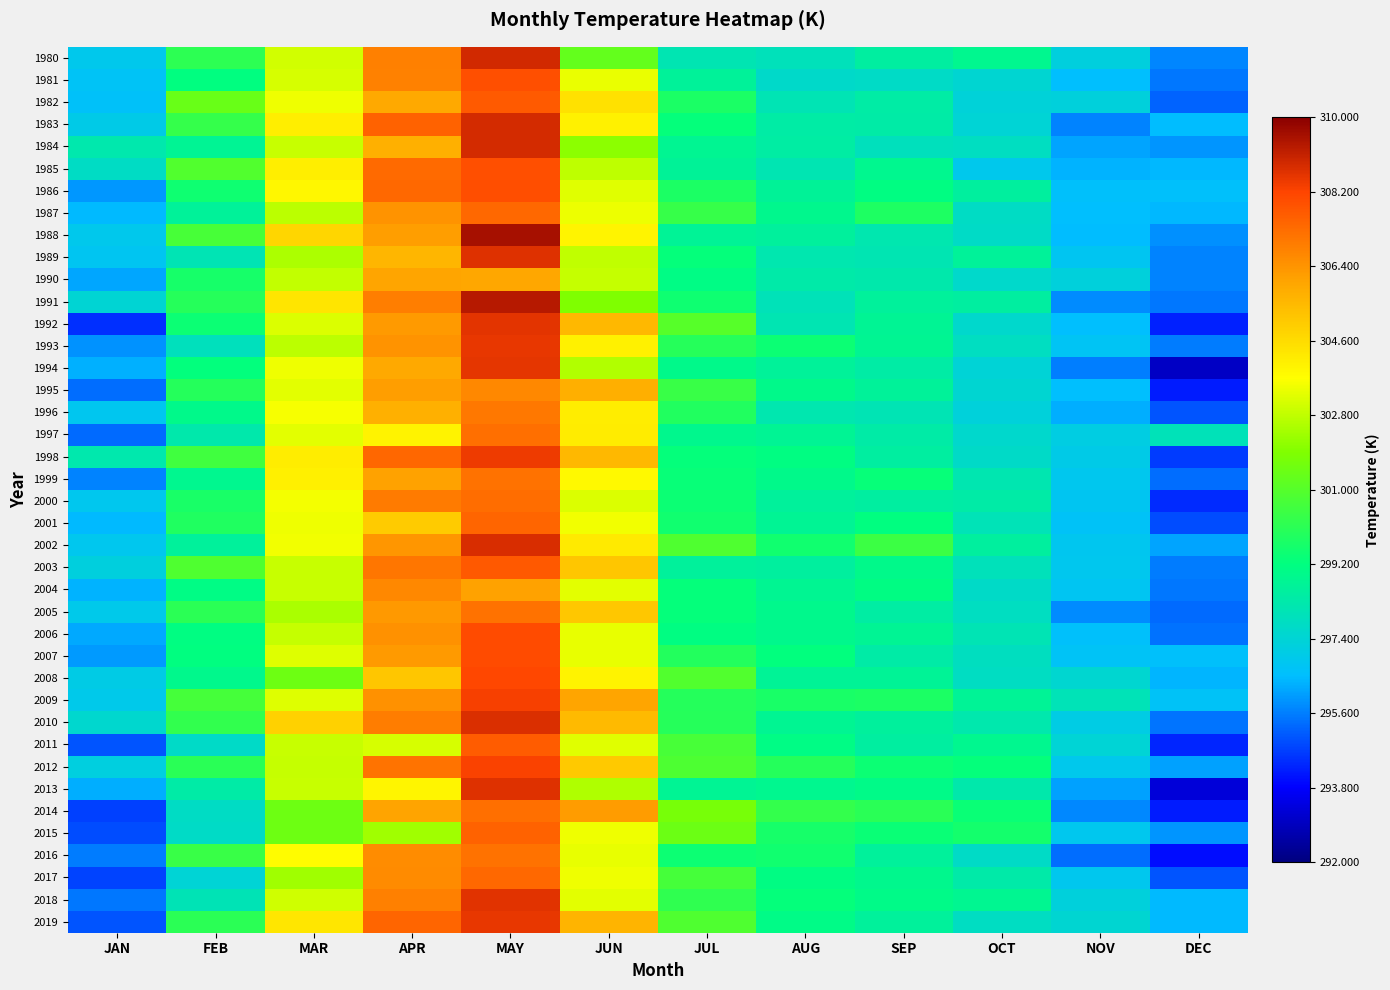

Reading right to left, what are all the values shown in this chart?

1980: DEC=295.7	NOV=297.2	OCT=298.9	SEP=298.5	AUG=298.0	JUL=298.1	JUN=301.3	MAY=308.9	APR=306.9	MAR=303.0	FEB=300.1	JAN=296.9
1981: DEC=295.5	NOV=296.5	OCT=297.5	SEP=297.7	AUG=297.6	JUL=298.7	JUN=303.4	MAY=307.9	APR=306.8	MAR=303.1	FEB=299.2	JAN=296.7
1982: DEC=295.2	NOV=297.3	OCT=297.3	SEP=298.4	AUG=298.1	JUL=299.8	JUN=304.5	MAY=307.7	APR=305.9	MAR=303.5	FEB=301.4	JAN=296.6
1983: DEC=296.5	NOV=295.7	OCT=297.4	SEP=298.4	AUG=298.4	JUL=299.3	JUN=304.0	MAY=308.9	APR=307.5	MAR=304.1	FEB=300.3	JAN=297.0
1984: DEC=295.9	NOV=296.1	OCT=297.8	SEP=297.9	AUG=298.4	JUL=298.8	JUN=302.1	MAY=308.9	APR=305.7	MAR=302.9	FEB=298.8	JAN=298.2
1985: DEC=296.4	NOV=296.4	OCT=296.9	SEP=298.9	AUG=298.1	JUL=298.7	JUN=302.8	MAY=308.0	APR=307.3	MAR=304.1	FEB=300.9	JAN=297.8
1986: DEC=296.6	NOV=296.6	OCT=298.6	SEP=299.2	AUG=298.7	JUL=299.8	JUN=303.3	MAY=308.0	APR=307.4	MAR=303.9	FEB=299.5	JAN=295.9
1987: DEC=296.4	NOV=296.5	OCT=297.8	SEP=299.8	AUG=298.9	JUL=300.3	JUN=303.4	MAY=307.4	APR=306.4	MAR=302.7	FEB=298.6	JAN=296.5
1988: DEC=295.9	NOV=296.5	OCT=297.7	SEP=298.2	AUG=298.6	JUL=298.7	JUN=304.0	MAY=309.6	APR=306.2	MAR=304.7	FEB=300.7	JAN=296.9
1989: DEC=295.7	NOV=296.8	OCT=298.7	SEP=298.2	AUG=298.2	JUL=299.3	JUN=302.8	MAY=308.7	APR=305.6	MAR=302.5	FEB=298.1	JAN=296.8
1990: DEC=295.7	NOV=297.2	OCT=297.6	SEP=298.3	AUG=298.3	JUL=299.1	JUN=302.9	MAY=306.0	APR=306.0	MAR=302.9	FEB=299.7	JAN=296.2
1991: DEC=295.5	NOV=295.8	OCT=298.5	SEP=298.6	AUG=298.0	JUL=299.5	JUN=301.9	MAY=309.3	APR=306.9	MAR=304.4	FEB=300.0	JAN=297.4
1992: DEC=294.3	NOV=296.5	OCT=297.6	SEP=298.8	AUG=298.1	JUL=301.0	JUN=305.5	MAY=308.6	APR=306.3	MAR=303.2	FEB=299.4	JAN=294.5
1993: DEC=295.6	NOV=296.7	OCT=297.8	SEP=298.8	AUG=299.4	JUL=300.0	JUN=304.1	MAY=308.6	APR=306.4	MAR=302.7	FEB=297.9	JAN=295.9
1994: DEC=293.0	NOV=295.6	OCT=297.3	SEP=298.4	AUG=298.7	JUL=299.0	JUN=302.6	MAY=308.6	APR=305.9	MAR=303.5	FEB=299.3	JAN=296.3
1995: DEC=294.2	NOV=296.5	OCT=297.5	SEP=298.6	AUG=299.0	JUL=300.4	JUN=305.8	MAY=306.7	APR=306.2	MAR=303.3	FEB=300.0	JAN=295.4
1996: DEC=295.0	NOV=296.3	OCT=297.3	SEP=298.1	AUG=298.2	JUL=299.9	JUN=304.2	MAY=307.0	APR=305.7	MAR=303.6	FEB=299.0	JAN=296.8
1997: DEC=298.0	NOV=297.1	OCT=297.6	SEP=298.4	AUG=298.8	JUL=298.9	JUN=304.2	MAY=307.2	APR=304.0	MAR=303.3	FEB=298.3	JAN=295.3
1998: DEC=294.7	NOV=297.0	OCT=297.7	SEP=298.5	AUG=299.2	JUL=299.3	JUN=305.5	MAY=308.5	APR=307.4	MAR=304.1	FEB=300.6	JAN=298.2
1999: DEC=295.3	NOV=296.9	OCT=298.2	SEP=299.3	AUG=299.0	JUL=299.3	JUN=303.8	MAY=307.2	APR=306.1	MAR=304.1	FEB=298.9	JAN=295.7
2000: DEC=294.4	NOV=296.8	OCT=298.4	SEP=298.5	AUG=298.6	JUL=299.5	JUN=303.2	MAY=307.3	APR=307.0	MAR=303.5	FEB=299.7	JAN=296.9
2001: DEC=294.9	NOV=296.7	OCT=298.0	SEP=299.2	AUG=298.8	JUL=299.5	JUN=303.5	MAY=307.5	APR=305.0	MAR=303.5	FEB=299.8	JAN=296.4
2002: DEC=296.1	NOV=296.8	OCT=298.6	SEP=300.4	AUG=299.5	JUL=300.9	JUN=304.2	MAY=308.8	APR=306.4	MAR=303.5	FEB=298.6	JAN=296.9
2003: DEC=295.6	NOV=296.9	OCT=298.0	SEP=299.0	AUG=298.6	JUL=298.6	JUN=305.2	MAY=307.7	APR=307.1	MAR=302.9	FEB=300.9	JAN=297.2
2004: DEC=295.5	NOV=296.8	OCT=297.7	SEP=299.1	AUG=298.8	JUL=299.3	JUN=303.3	MAY=306.1	APR=306.7	MAR=302.9	FEB=299.1	JAN=296.3
2005: DEC=295.3	NOV=295.8	OCT=297.8	SEP=298.5	AUG=298.9	JUL=299.3	JUN=305.1	MAY=307.2	APR=306.3	MAR=302.5	FEB=300.1	JAN=296.9
2006: DEC=295.4	NOV=296.6	OCT=298.1	SEP=298.8	AUG=298.9	JUL=299.1	JUN=303.4	MAY=308.1	APR=306.5	MAR=302.9	FEB=299.2	JAN=296.2
2007: DEC=296.6	NOV=296.7	OCT=297.8	SEP=298.4	AUG=299.2	JUL=299.9	JUN=303.4	MAY=308.0	APR=306.3	MAR=303.2	FEB=299.2	JAN=296.0
2008: DEC=296.4	NOV=297.5	OCT=297.8	SEP=298.7	AUG=298.7	JUL=300.9	JUN=304.0	MAY=308.1	APR=305.2	MAR=301.5	FEB=298.9	JAN=297.1
2009: DEC=296.7	NOV=298.0	OCT=298.7	SEP=299.8	AUG=299.7	JUL=299.9	JUN=306.0	MAY=308.3	APR=306.5	MAR=303.2	FEB=300.7	JAN=296.9
2010: DEC=295.5	NOV=297.1	OCT=298.2	SEP=298.6	AUG=298.8	JUL=300.0	JUN=305.5	MAY=308.8	APR=306.9	MAR=304.9	FEB=300.2	JAN=297.5
2011: DEC=294.3	NOV=297.4	OCT=298.9	SEP=298.5	AUG=299.1	JUL=300.7	JUN=303.3	MAY=307.7	APR=303.1	MAR=302.9	FEB=297.7	JAN=295.0
2012: DEC=296.1	NOV=296.9	OCT=299.3	SEP=299.4	AUG=300.0	JUL=300.8	JUN=305.1	MAY=308.3	APR=307.2	MAR=302.9	FEB=300.1	JAN=297.2
2013: DEC=293.3	NOV=296.1	OCT=298.3	SEP=299.0	AUG=298.9	JUL=298.8	JUN=302.6	MAY=308.7	APR=303.9	MAR=302.9	FEB=298.4	JAN=296.3
2014: DEC=294.2	NOV=295.7	OCT=299.4	SEP=300.1	AUG=300.3	JUL=301.7	JUN=306.2	MAY=307.2	APR=306.1	MAR=301.5	FEB=297.8	JAN=294.7
2015: DEC=295.9	NOV=296.9	OCT=299.6	SEP=299.4	AUG=299.7	JUL=301.5	JUN=303.5	MAY=307.5	APR=302.3	MAR=301.5	FEB=297.7	JAN=294.9
2016: DEC=294.0	NOV=295.3	OCT=297.7	SEP=298.6	AUG=299.5	JUL=299.5	JUN=303.4	MAY=307.2	APR=306.6	MAR=303.8	FEB=300.4	JAN=295.6
2017: DEC=295.0	NOV=296.9	OCT=298.3	SEP=298.9	AUG=299.1	JUL=300.7	JUN=303.5	MAY=307.4	APR=306.6	MAR=302.3	FEB=297.4	JAN=294.8
2018: DEC=296.5	NOV=297.3	OCT=298.8	SEP=299.0	AUG=299.3	JUL=300.2	JUN=303.3	MAY=308.6	APR=306.9	MAR=303.0	FEB=298.1	JAN=295.5
2019: DEC=296.5	NOV=297.5	OCT=297.8	SEP=298.6	AUG=299.1	JUL=300.9	JUN=305.6	MAY=308.5	APR=307.4	MAR=304.3	FEB=300.1	JAN=295.0